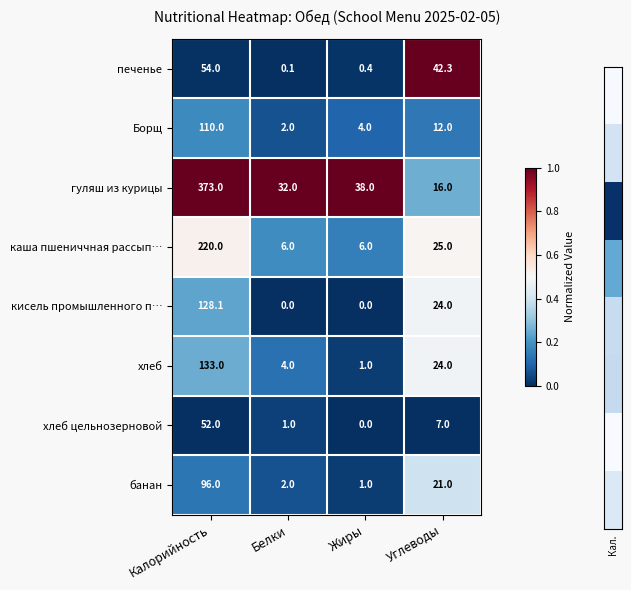

Is the value of гуляш из курицы at Белки greater than the value of печенье at Жиры?

Yes